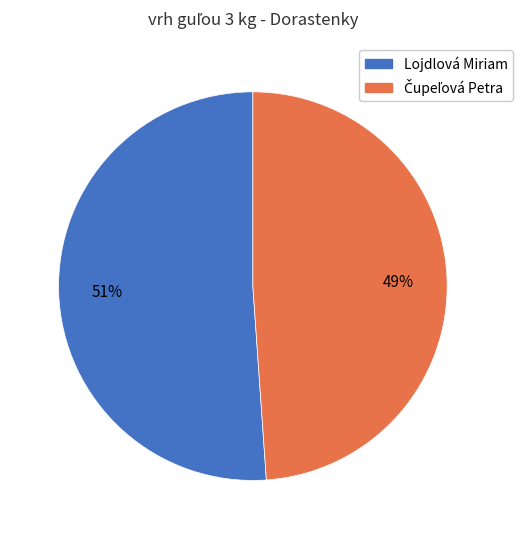

Is there any slice that represents more than half of the pie?

Yes